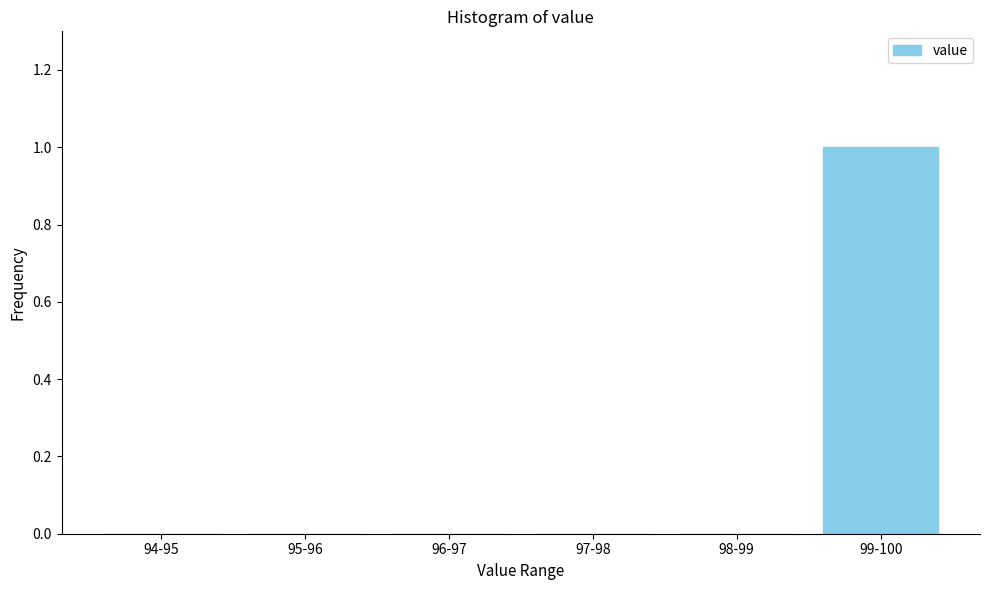

Reading left to right, what are all the values shown in this chart?

94-95=0	95-96=0	96-97=0	97-98=0	98-99=0	99-100=1